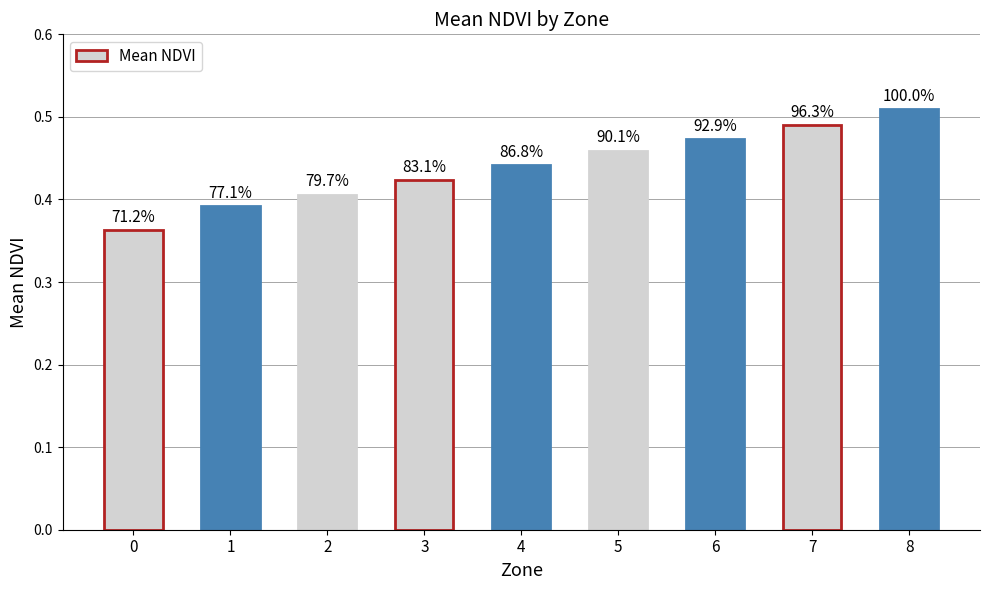

Reading right to left, what are all the values shown in this chart?

0.5	0.5	0.5	0.5	0.4	0.4	0.4	0.4	0.4